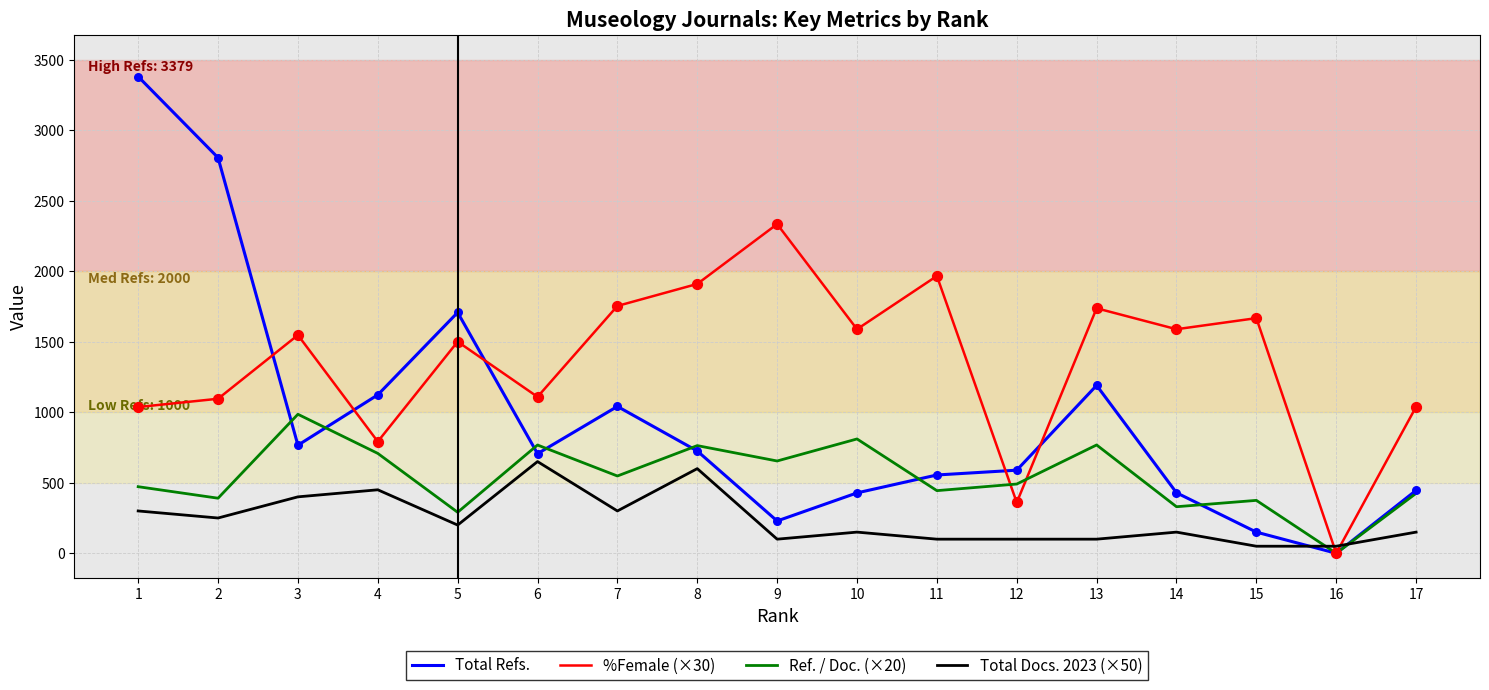

What is the spread (max minus min) of values at 17?

888.6